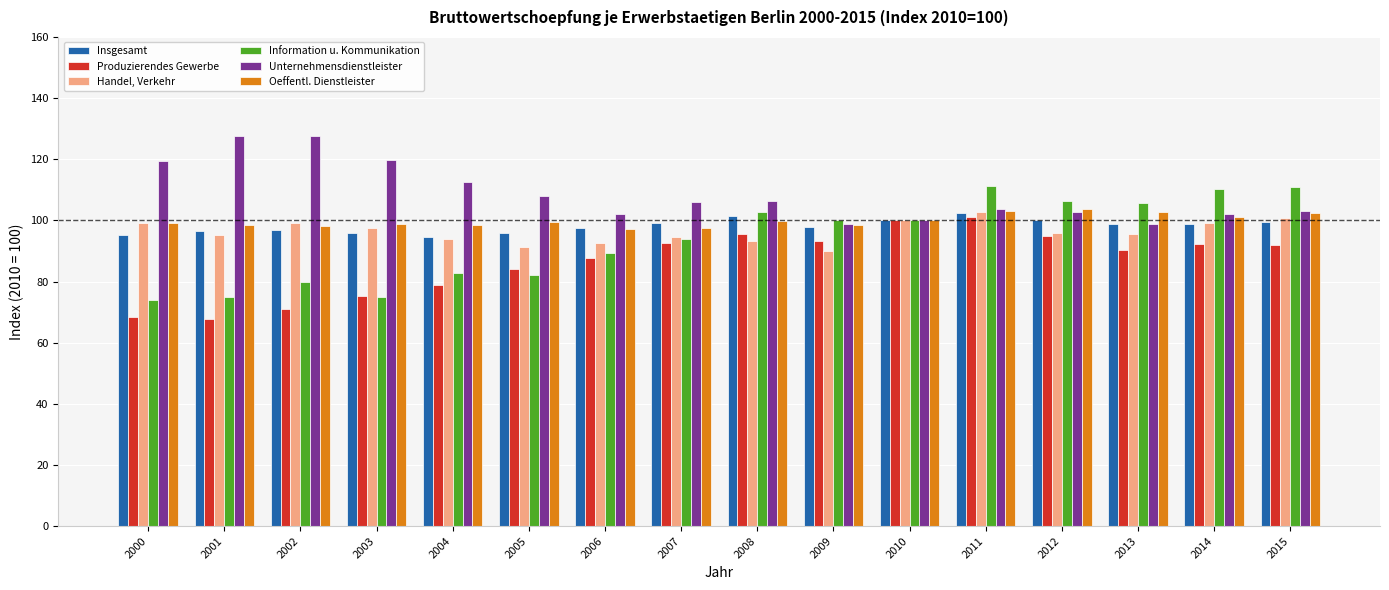

How many categories are shown in the chart?

16